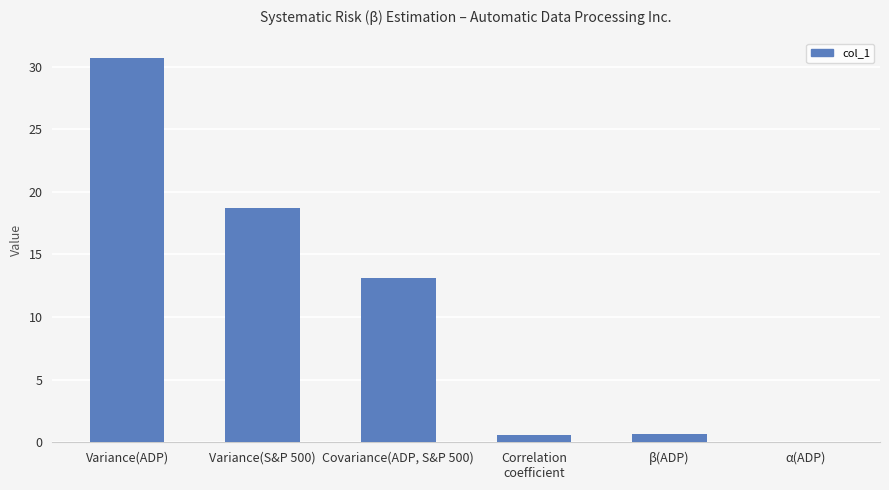

Which label corresponds to the largest value in the chart?

Variance(ADP)